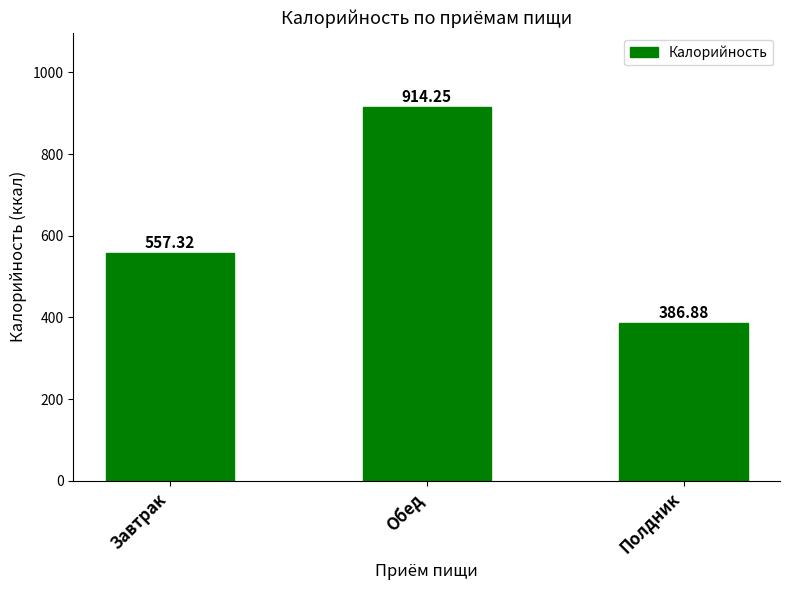

How many values exceed 557?

2